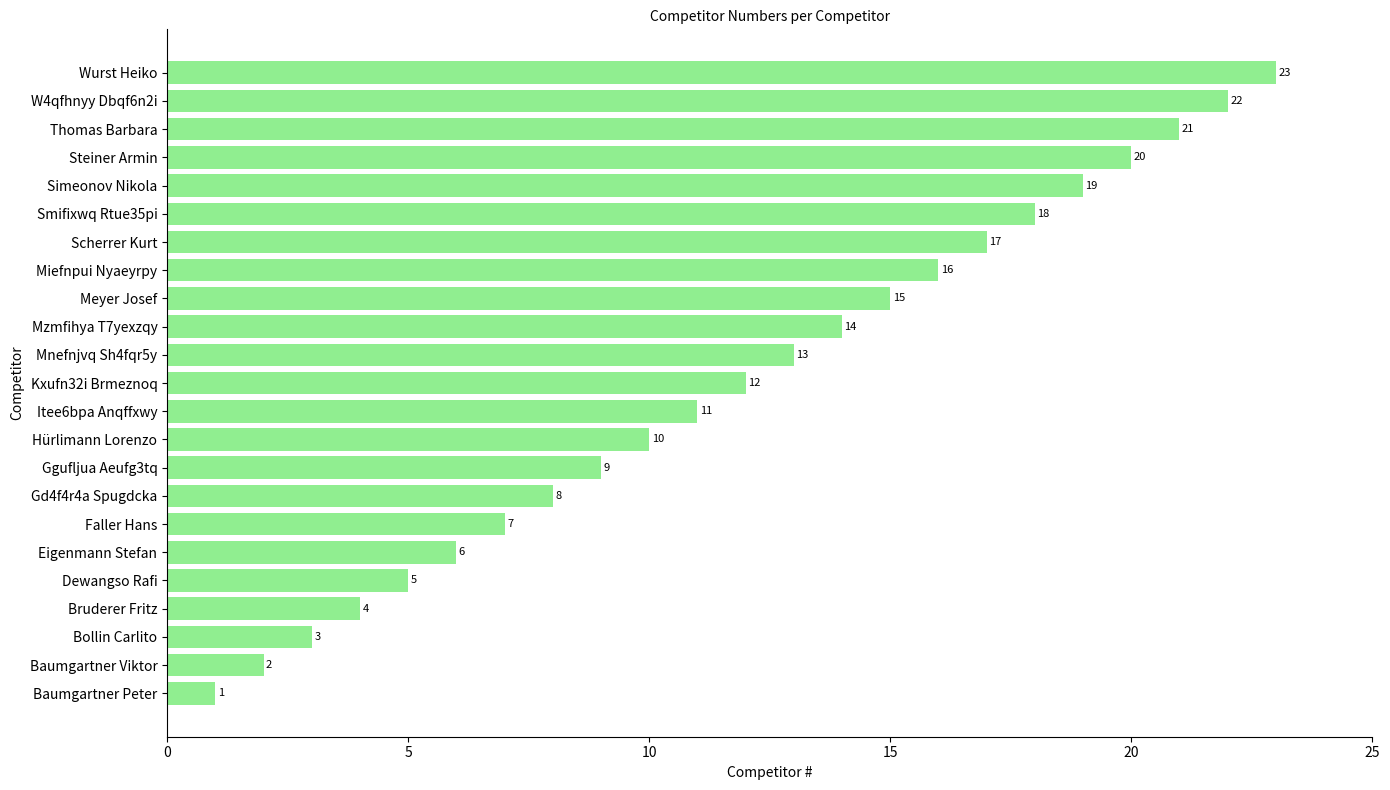

Between Bruderer Fritz and Eigenmann Stefan, which is larger?

Eigenmann Stefan